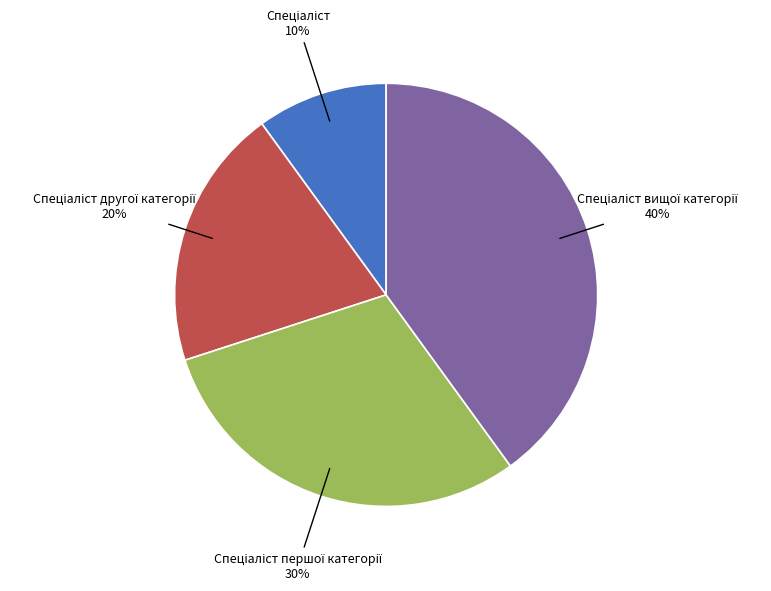

Is there any slice that represents more than half of the pie?

No